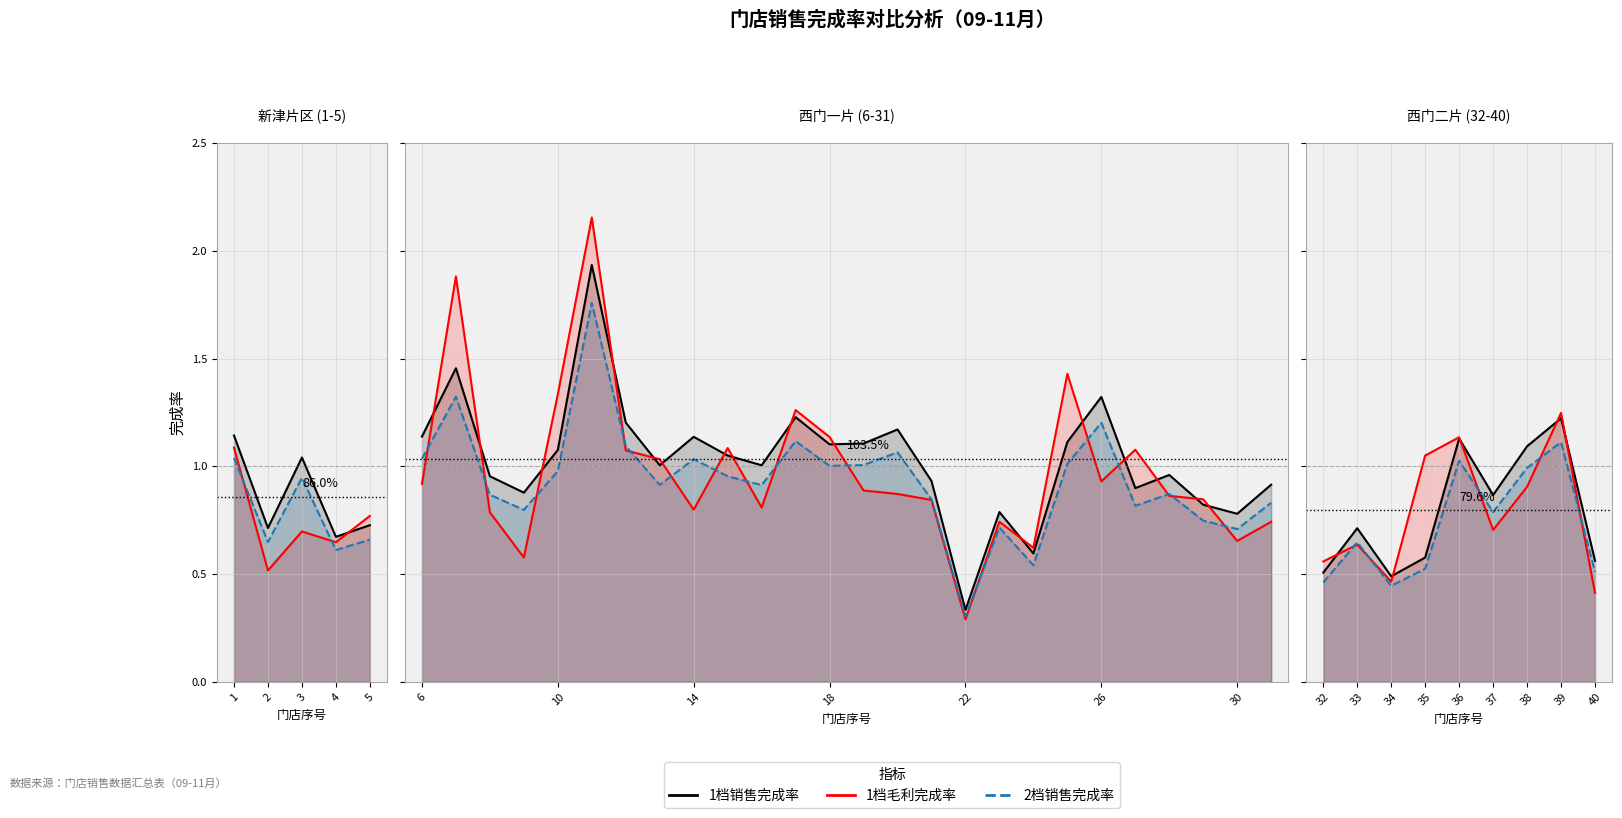

True or false: 1档毛利完成率 has more than 1 points higher than both neighbors.

True